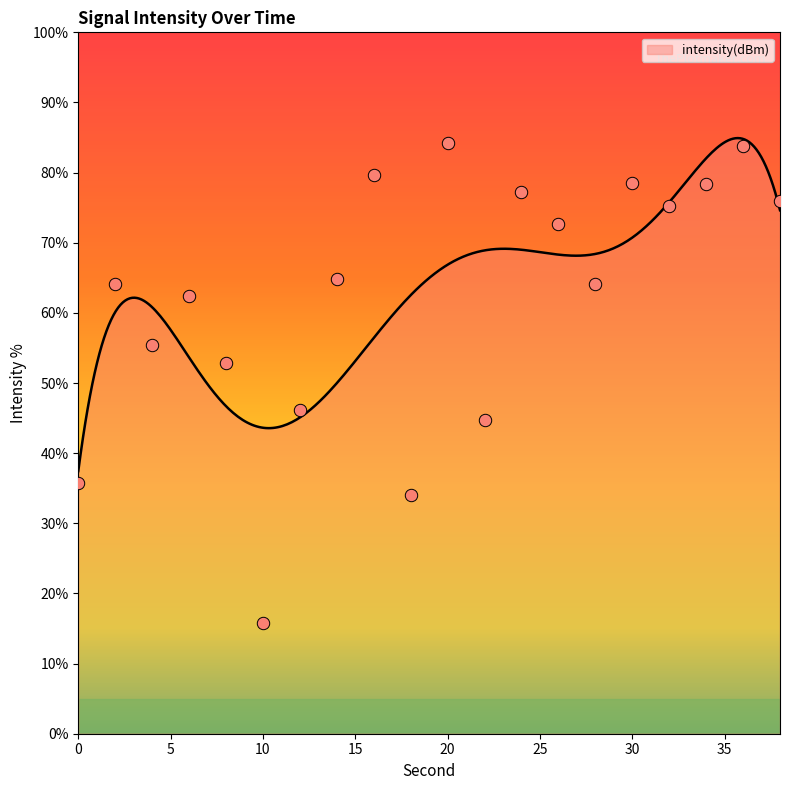

What is the ratio of the value at 34 to the value at 20?

0.9